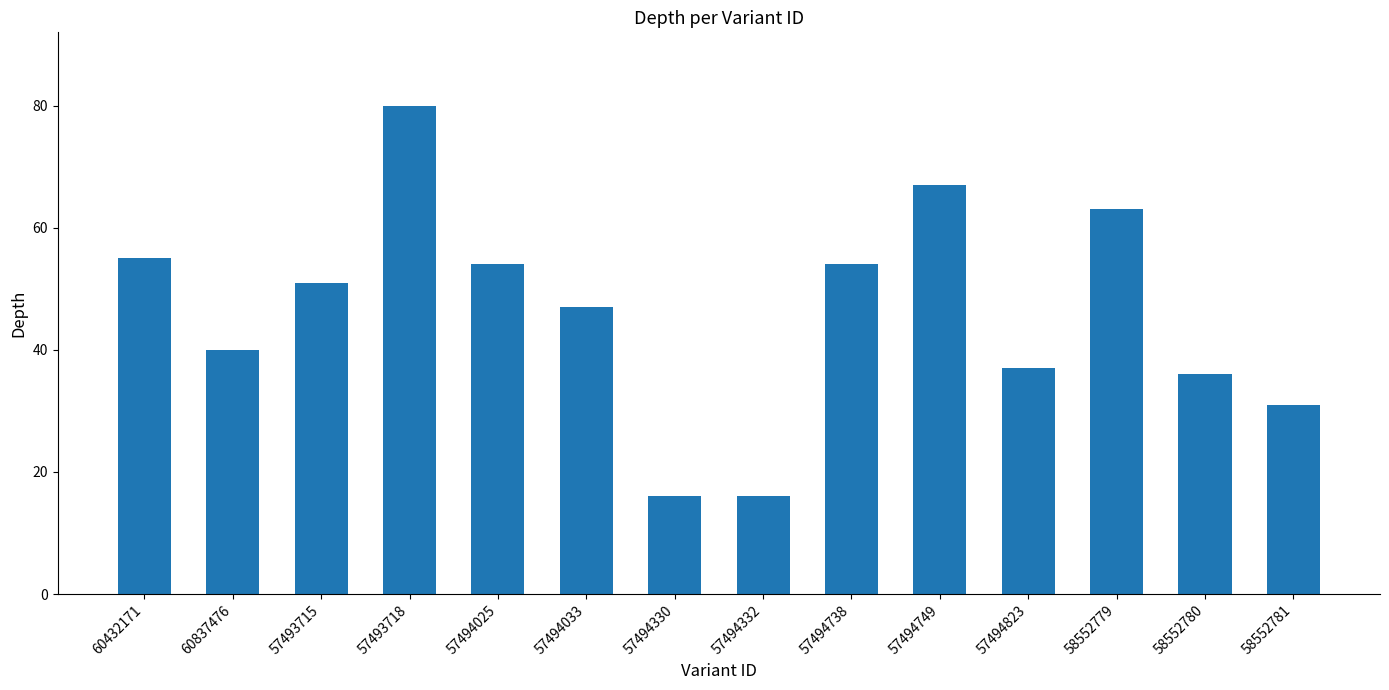

Are the bars grouped side by side (vs. stacked)?

No